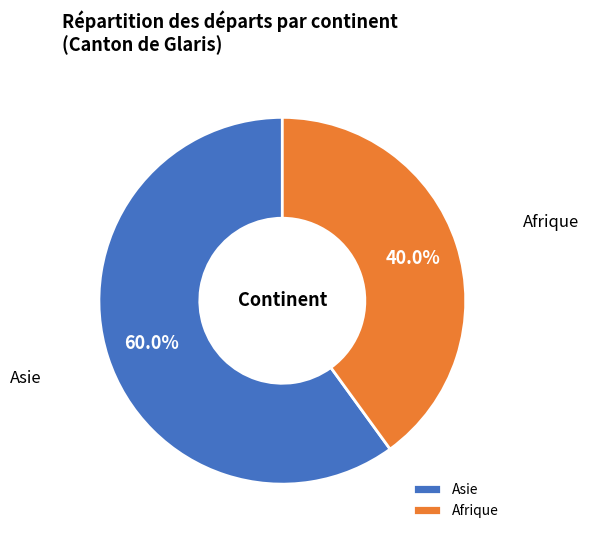

Which slice represents more than half of the pie?

Asie